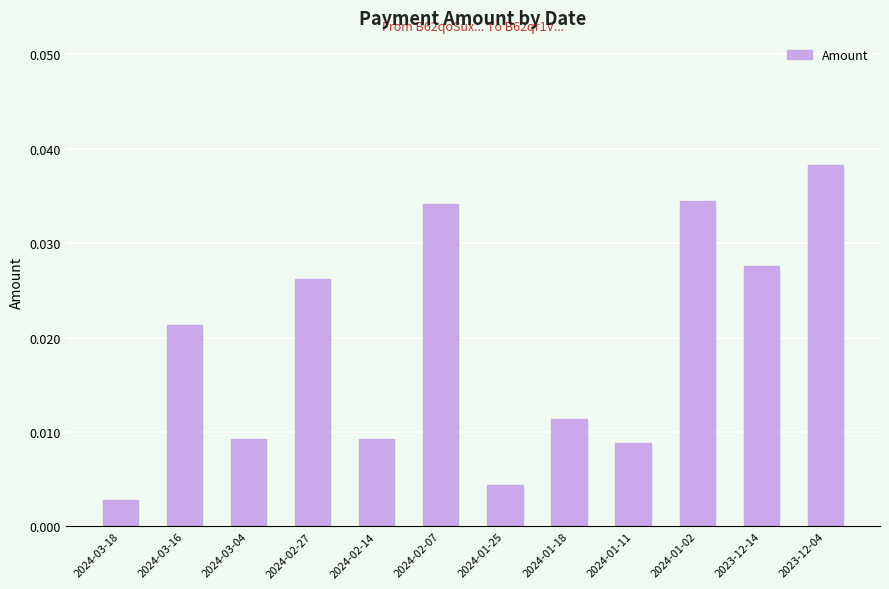

What is the label of the 4th bar from the right?

2024-01-11